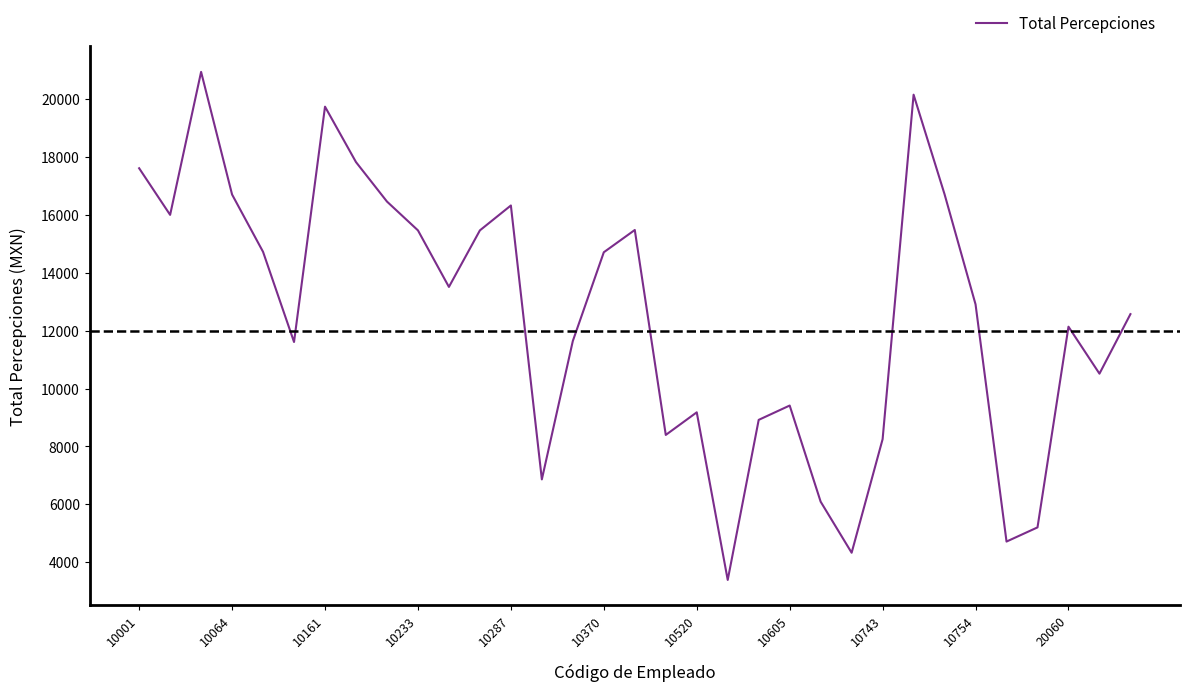

What is the difference between the maximum and minimum values?

17564.6